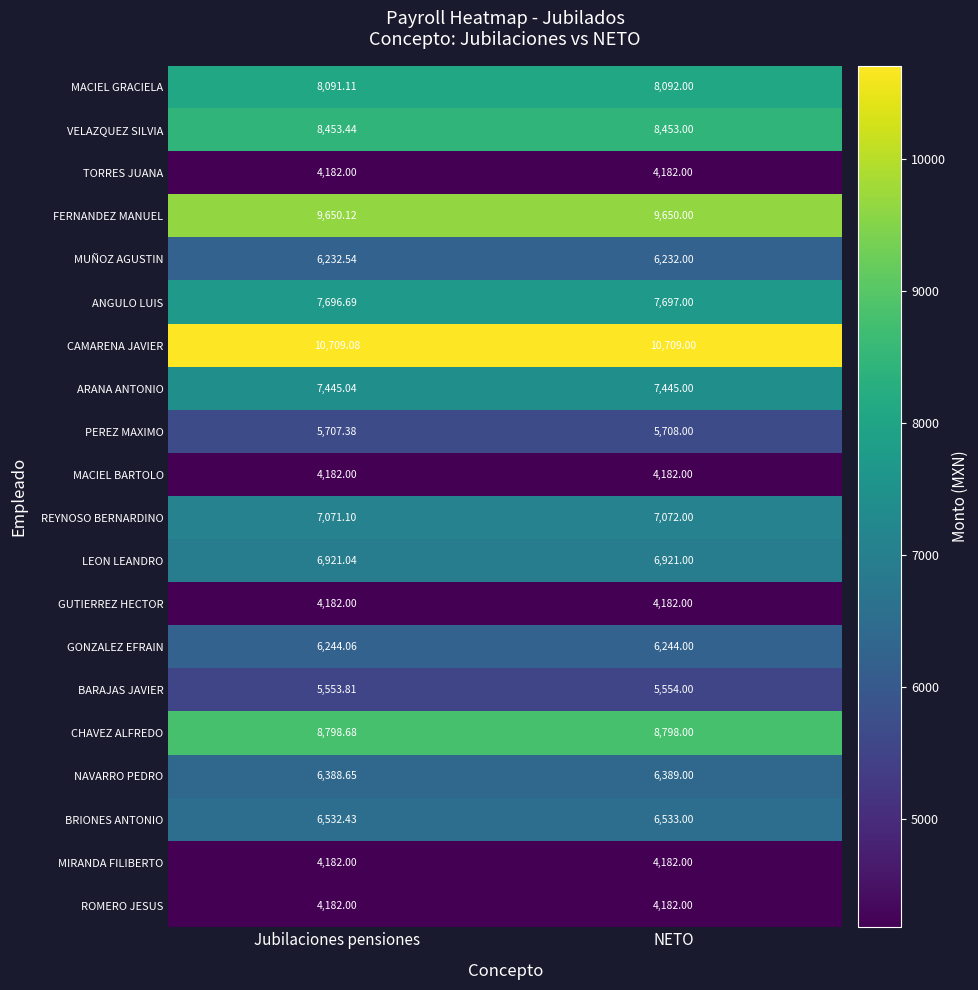

What is the difference between the highest and lowest values at NETO?

6527.0